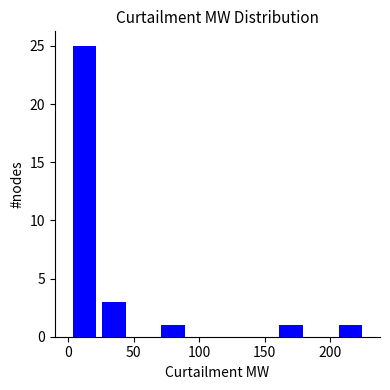

Which range on the x-axis has the tallest bar?

0 to 25